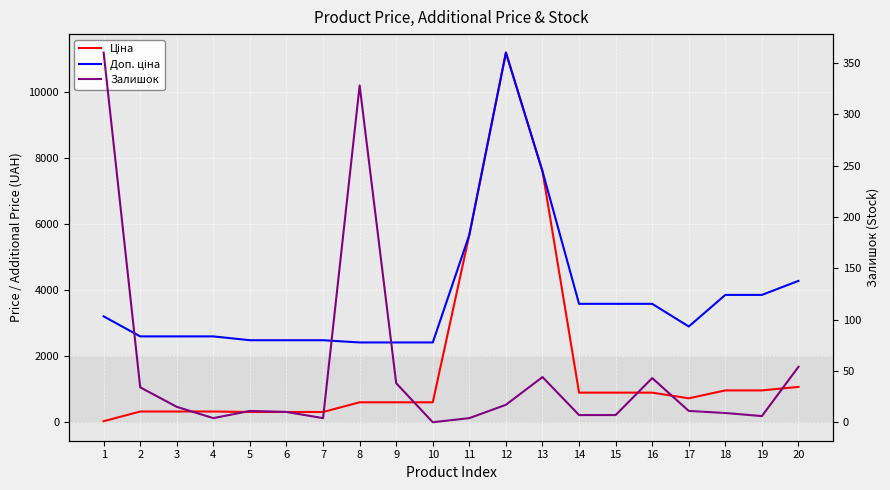

True or false: Ціна and Доп. ціна intersect in this chart.

False